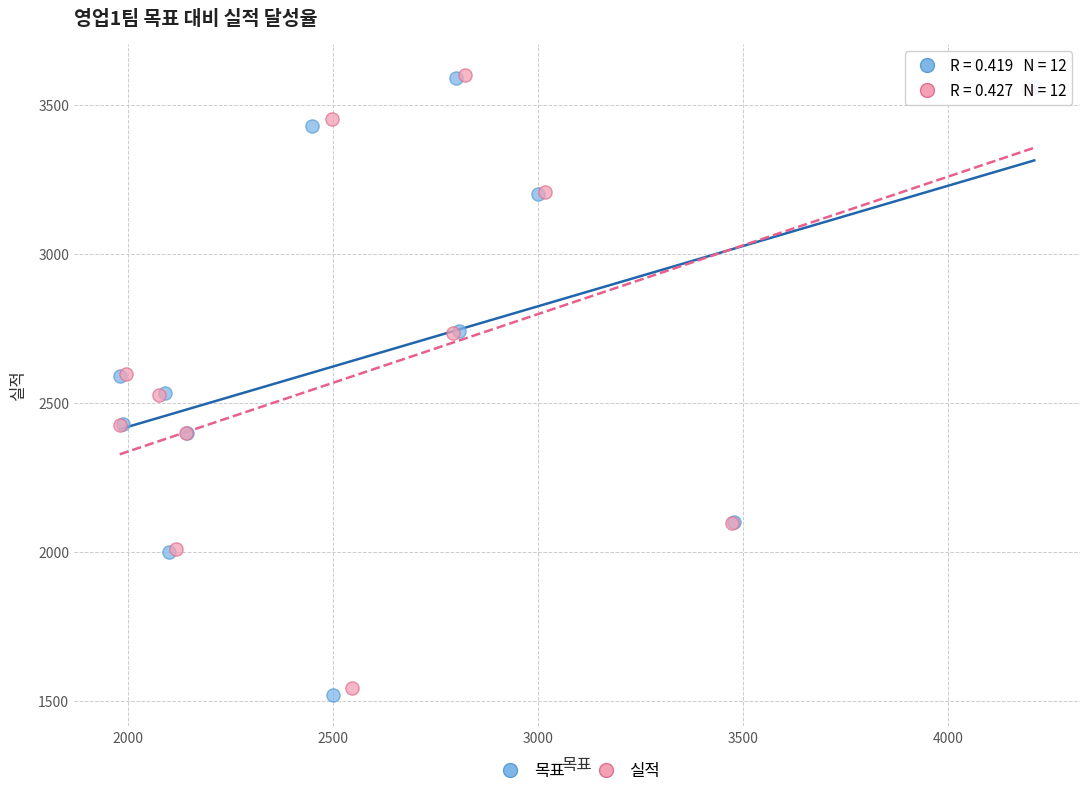

Which series reaches the minimum Y coordinate?

목표